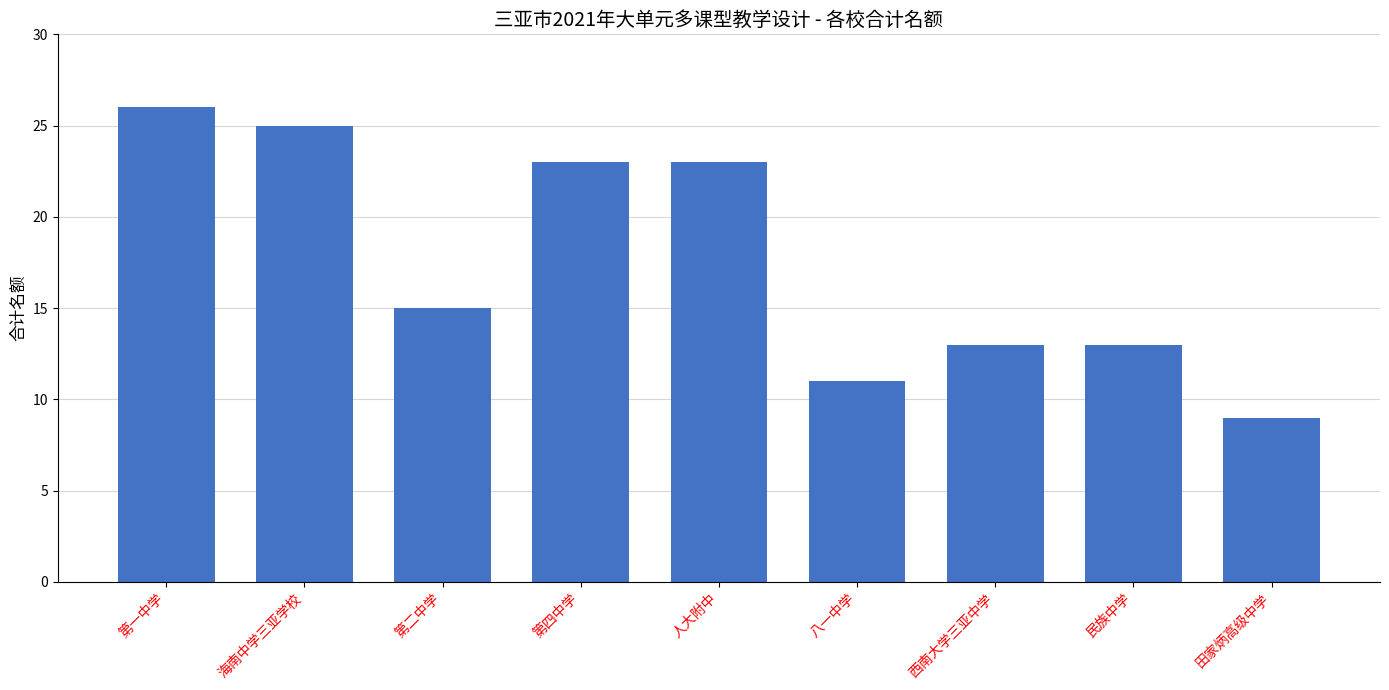

The chart shows a value of 11 at 八一中学. True or false?

True